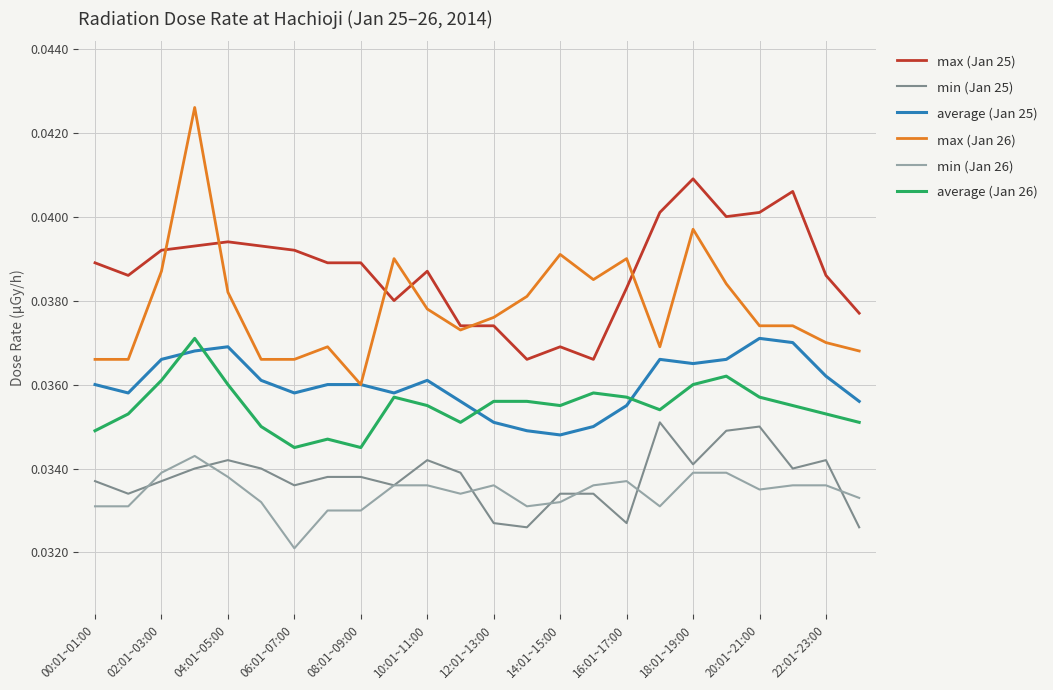

True or false: average (Jan 25) and min (Jan 25) cross at least once.

False